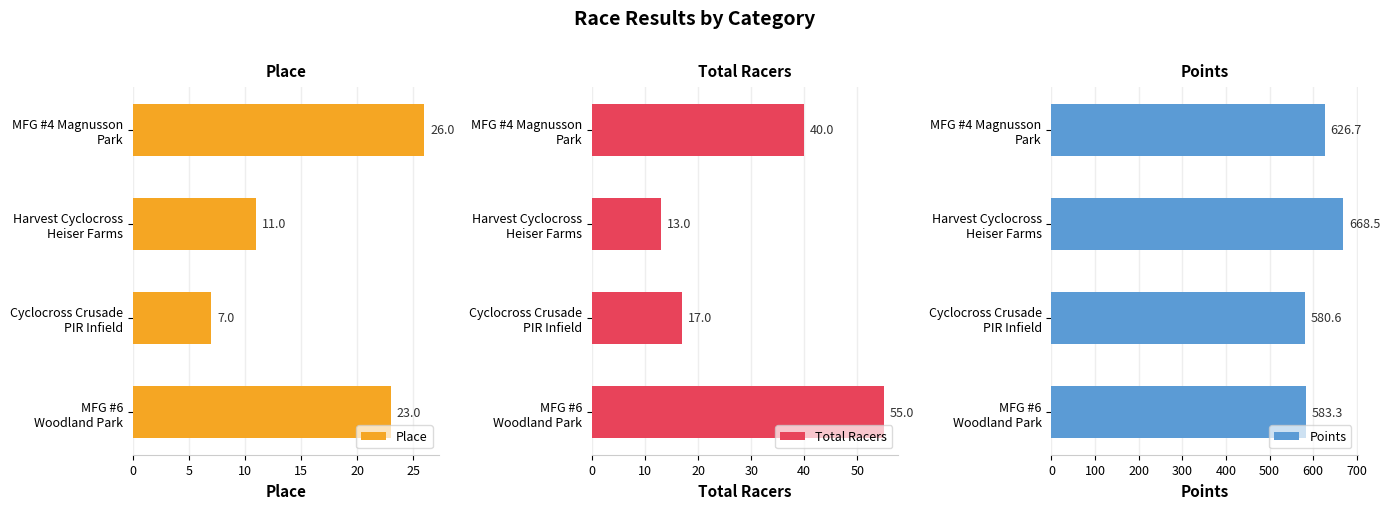

What are all the series names shown in the legend?

Place, Total Racers, Points